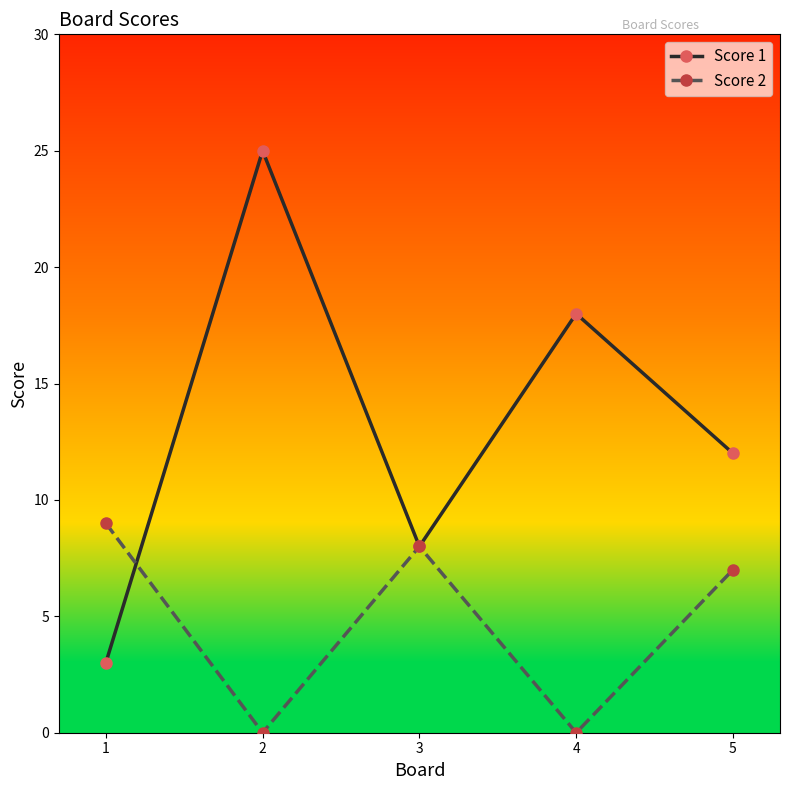

Where do Score 1 and Score 2 first cross each other?

1 and 2